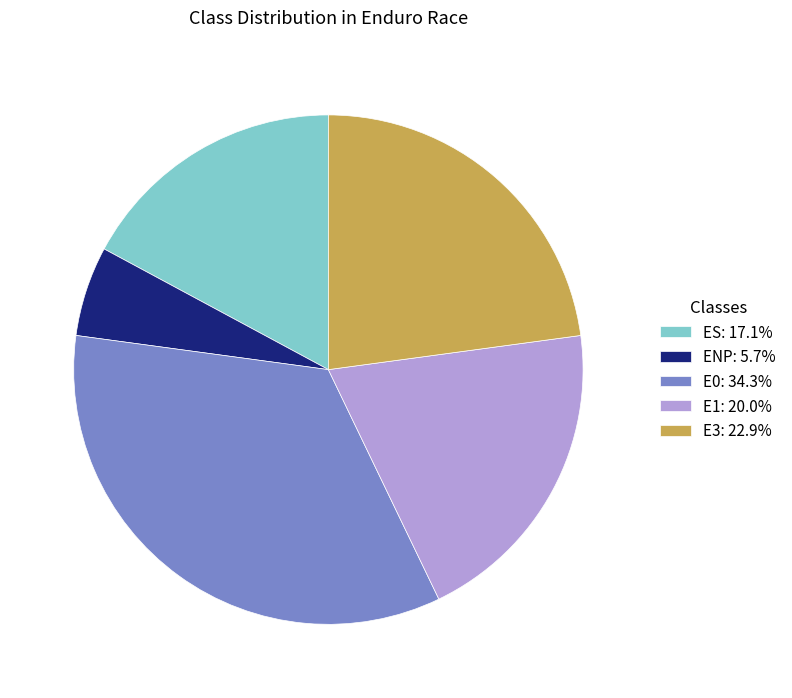

What is the ratio of the value at E3: 22.9% to the value at E1: 20.0%?

1.1